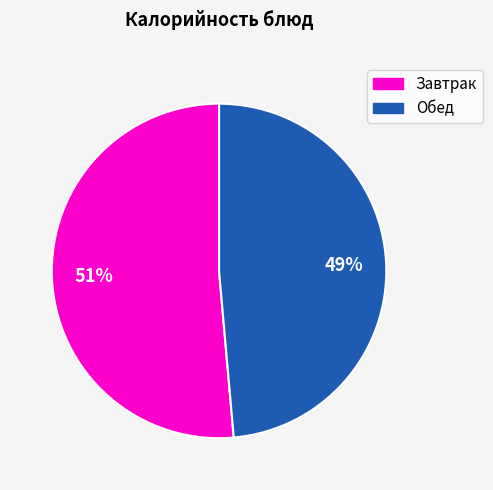

Is there any slice that represents more than half of the pie?

Yes